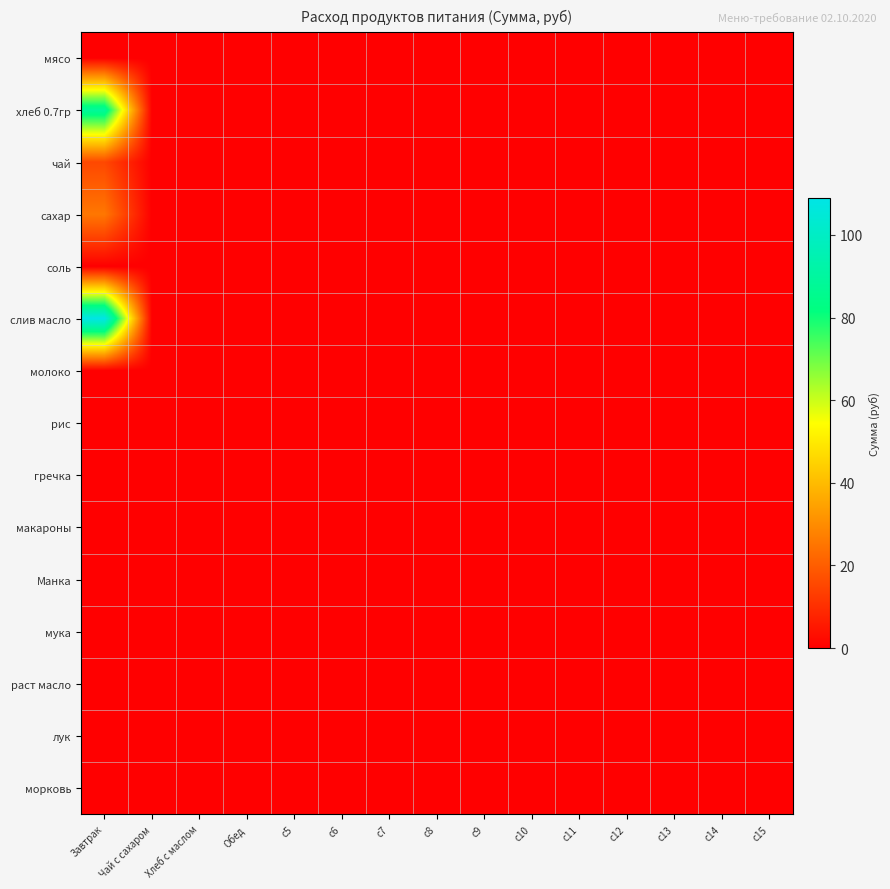

Which series has the largest total across all categories?

слив масло